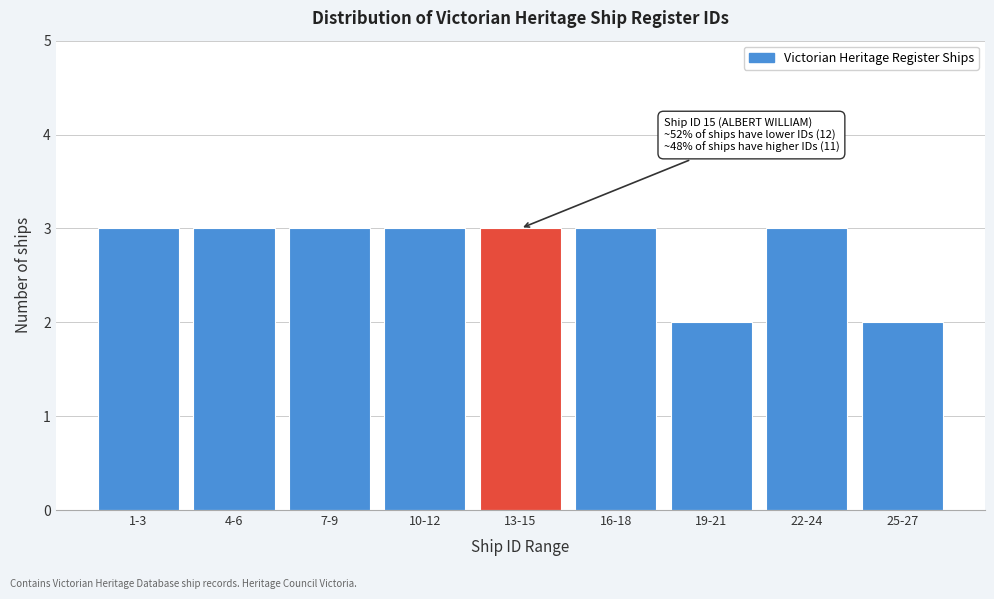

Reading left to right, list all the values displayed in this chart.

3	3	3	3	3	3	2	3	2